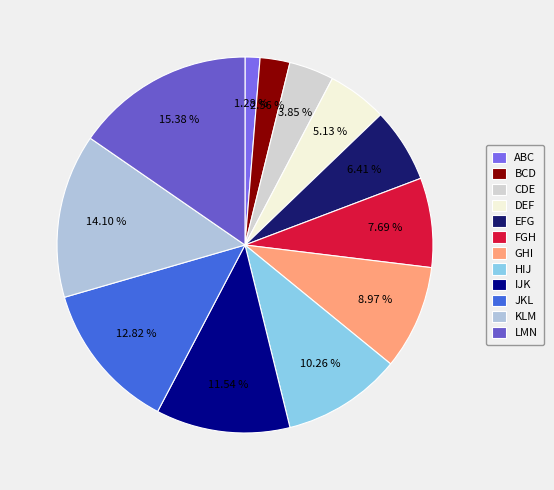

Approximately how many times larger is the value at GHI compared to FGH?

1.2